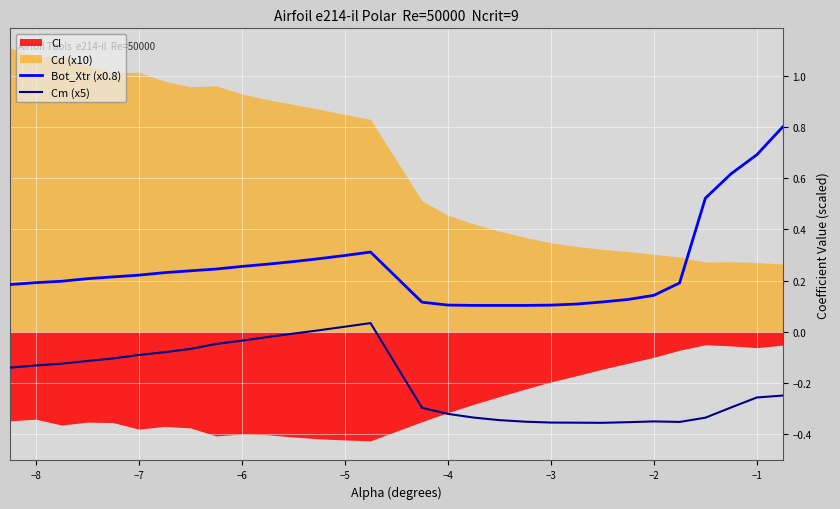

How many lines are shown in the chart?

2